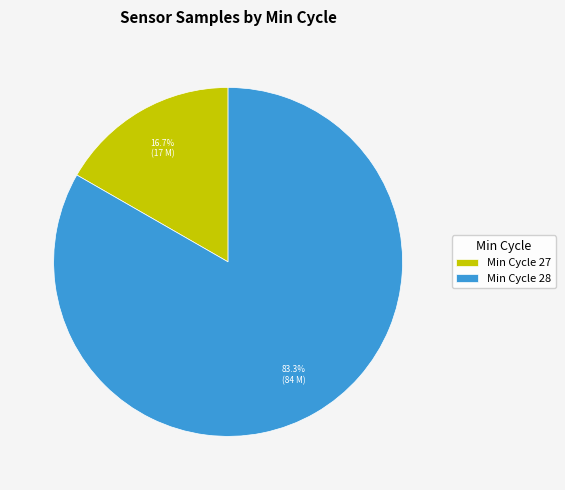

Which has a higher value, Min Cycle 27 or Min Cycle 28?

Min Cycle 28